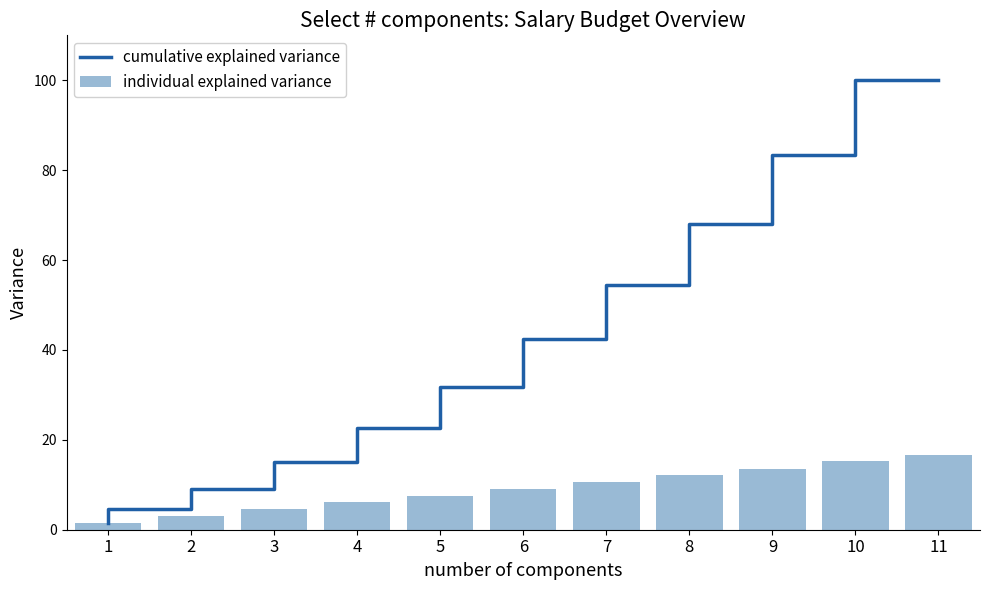

Which series has the largest total across all categories?

cumulative explained variance